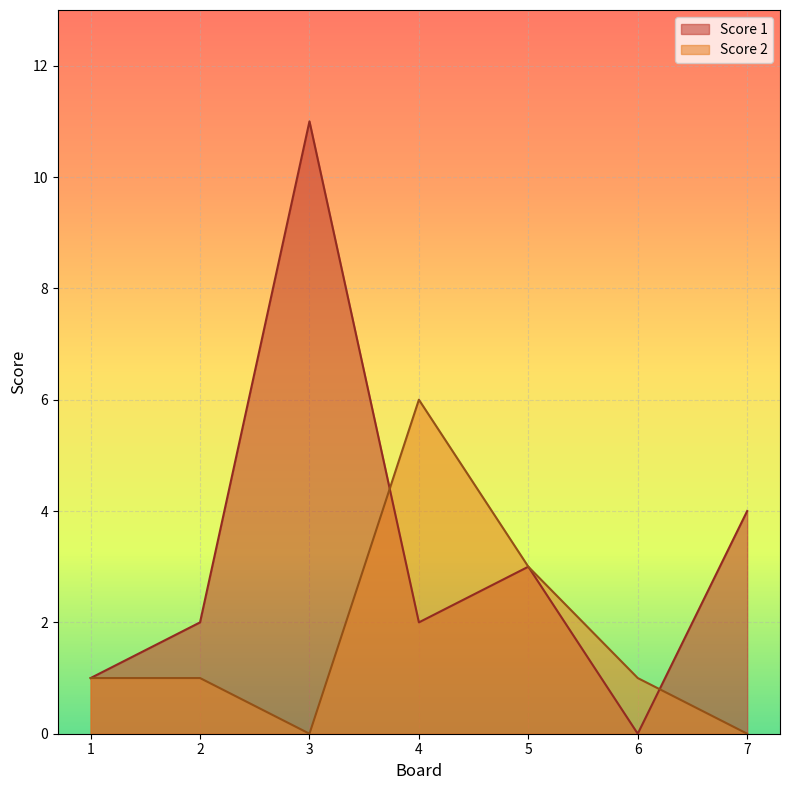

What are all the series names shown in the legend?

Score 1, Score 2